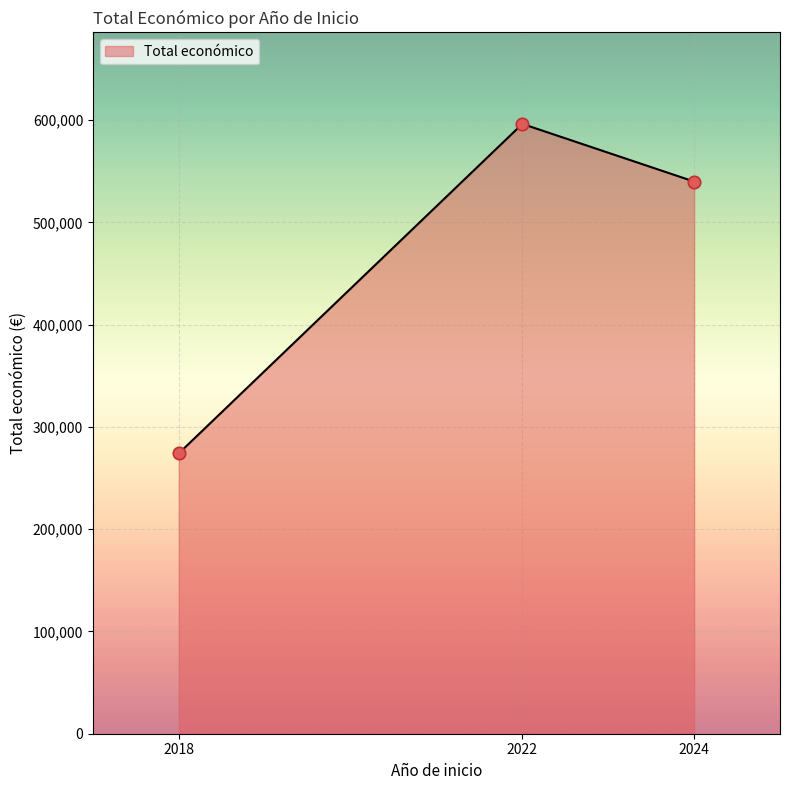

Between 2022 and 2018, which is larger?

2022